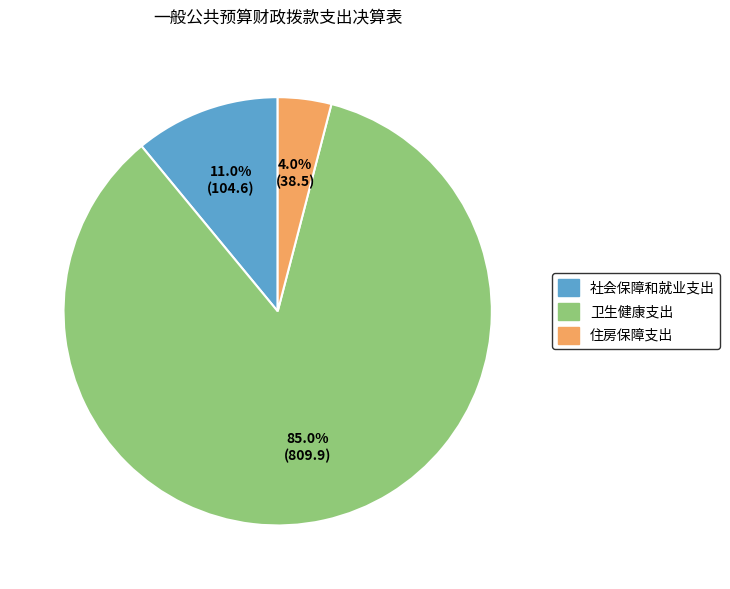

To the nearest percent, what is the difference between the largest and smallest slice percentages?

81%